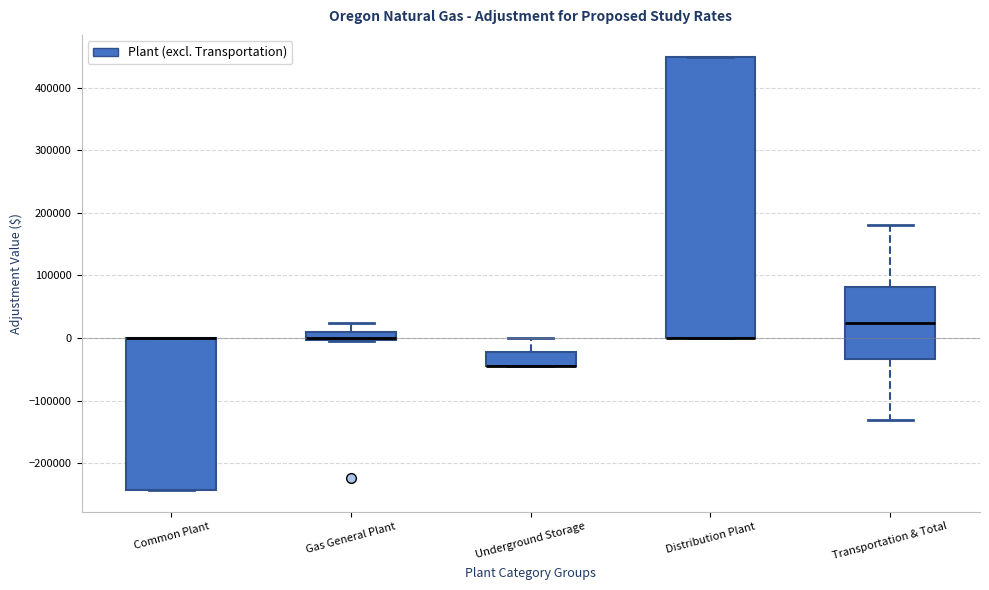

Where is the lower edge of the box for Underground Storage on the y-axis? The values are not printed on the chart, so give them approximately, as read against the axis.

-50000